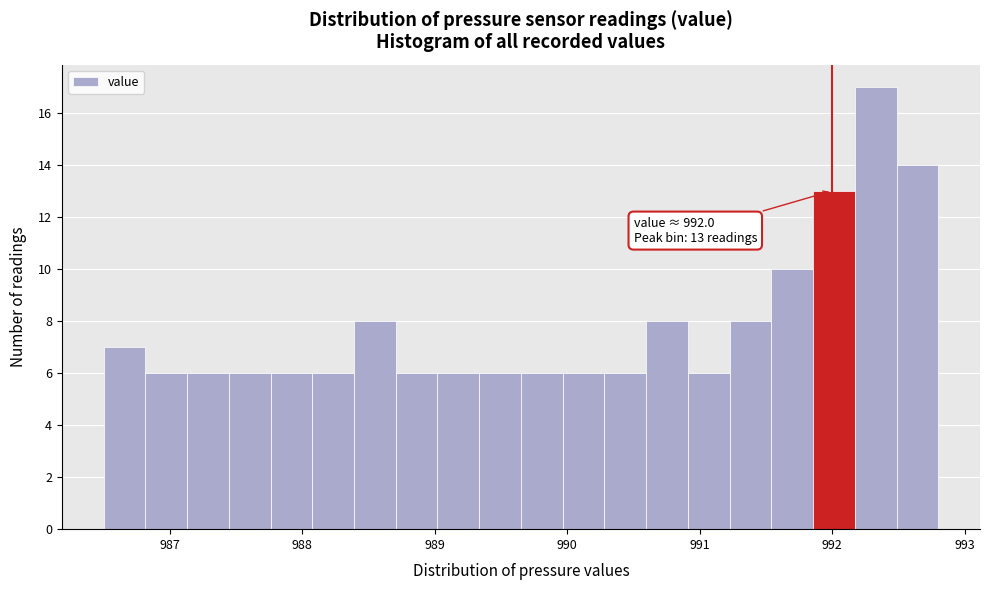

Around what value on the x-axis is the tallest bar? Give the approximate position of its centre, as read against the axis.

992.3